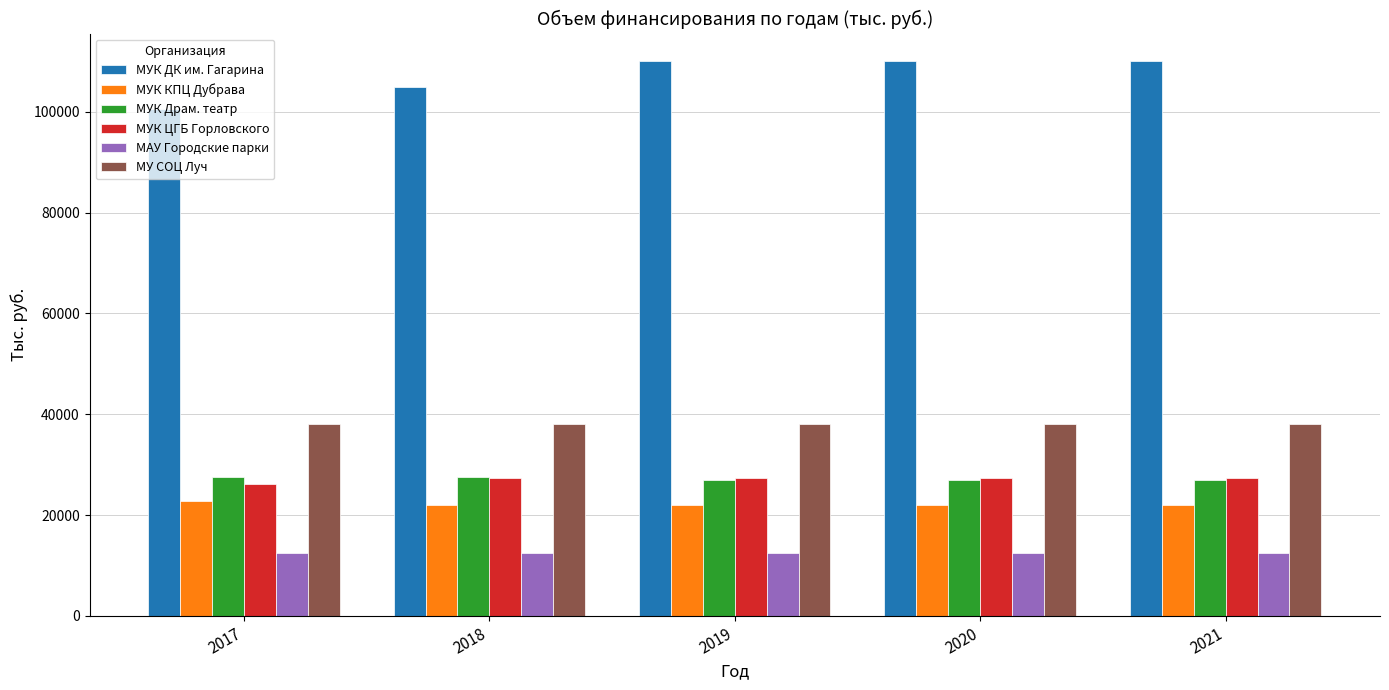

What is the smallest value displayed?

12431.6